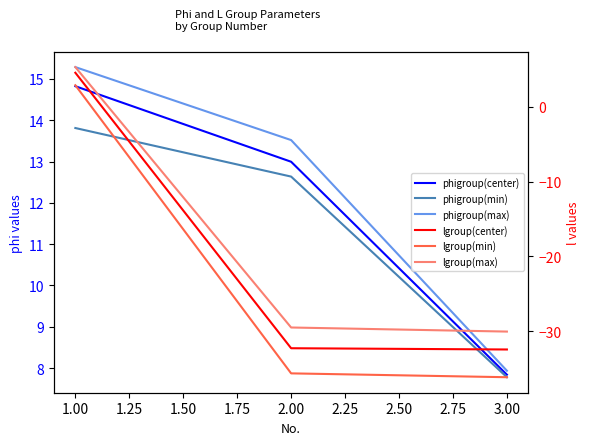

How many data points in phigroup(center) are above 12?

2